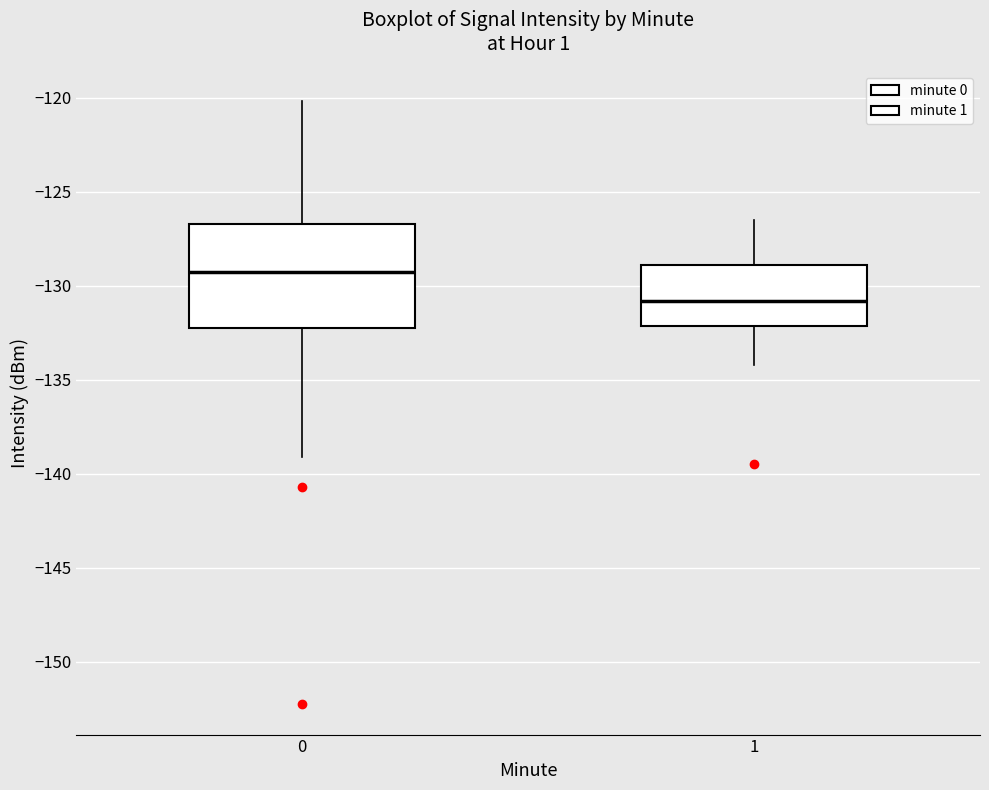

Reading left to right, read every box against the y-axis: the position of its median line, the range the box covers, and the ends of its whiskers. The values are not printed on the chart, so give them approximately, as read against the axis.

0: median -129.5, box -132.0 to -126.5, whiskers -139.0 to -120.0
1: median -131.0, box -132.0 to -129.0, whiskers -134.0 to -126.5